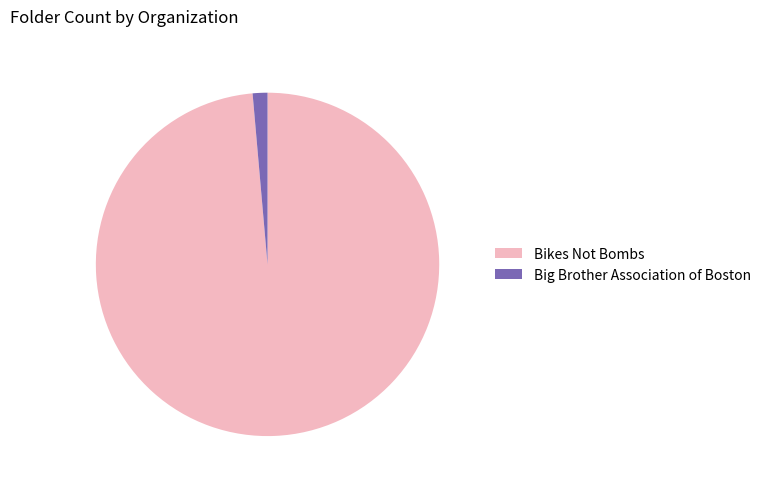

Combined, do Bikes Not Bombs and Big Brother Association of Boston account for over 50%?

Yes